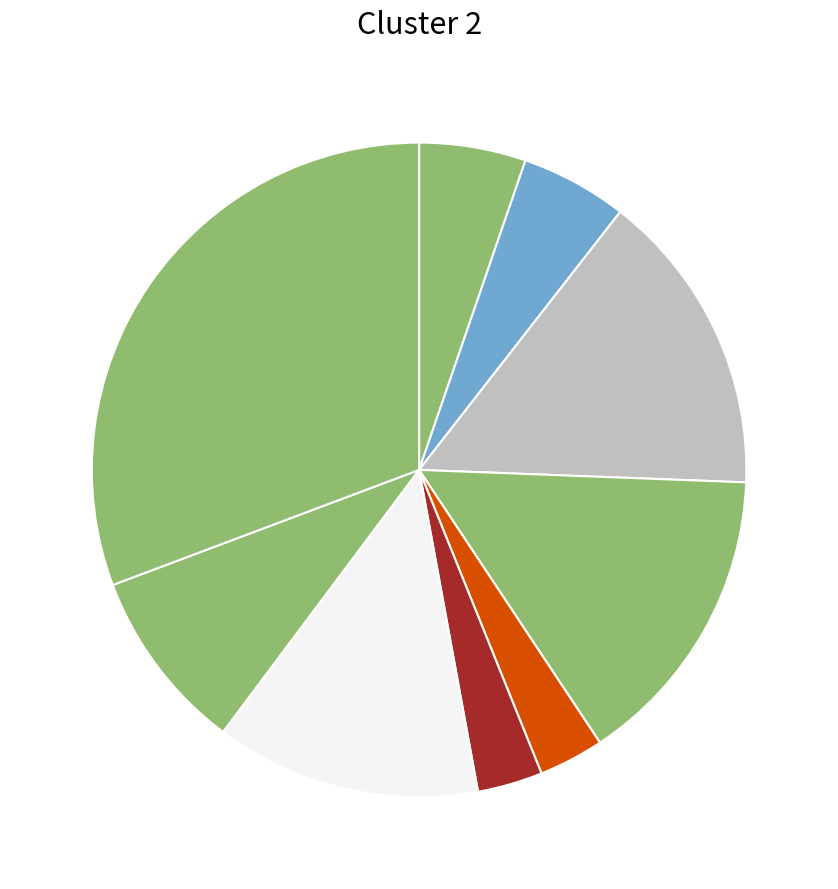

How many segments does this pie chart have?

9